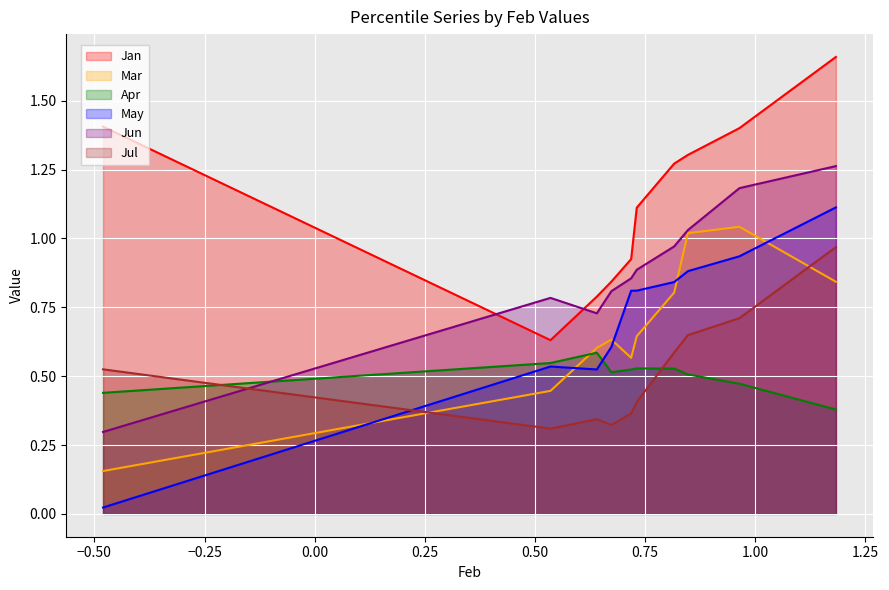

In Jul, how many points are higher than both neighbors (excluding endpoints)?

1